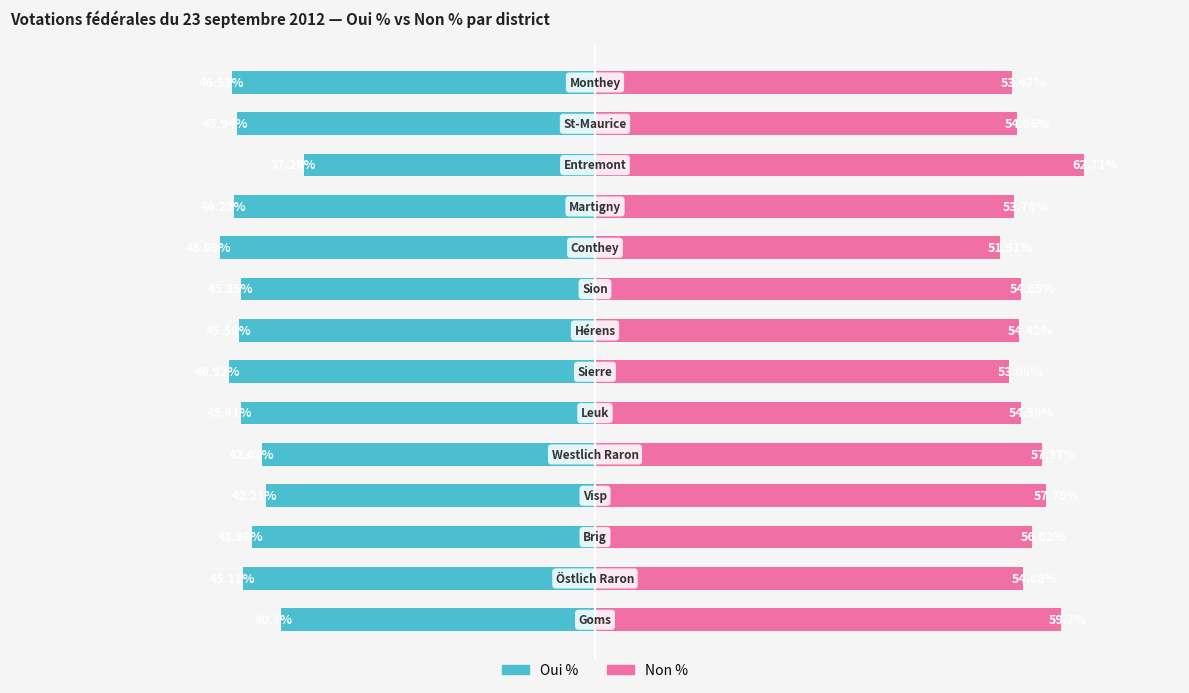

Are the bars horizontal?

Yes